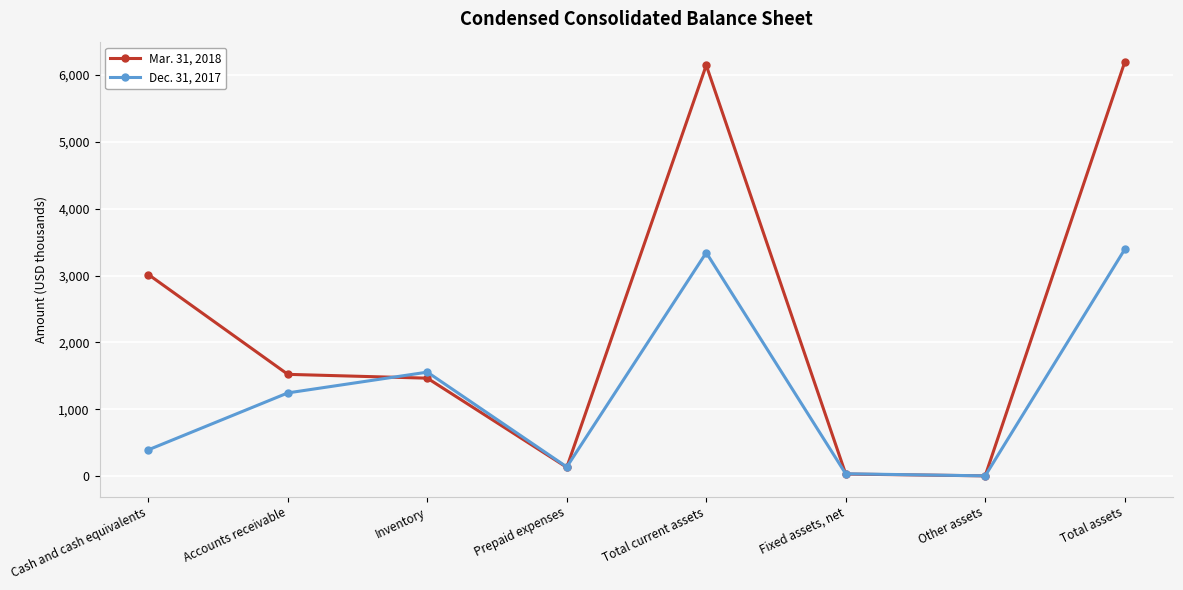

What is the difference between the second highest and second lowest values in the Mar. 31, 2018 series?

6106